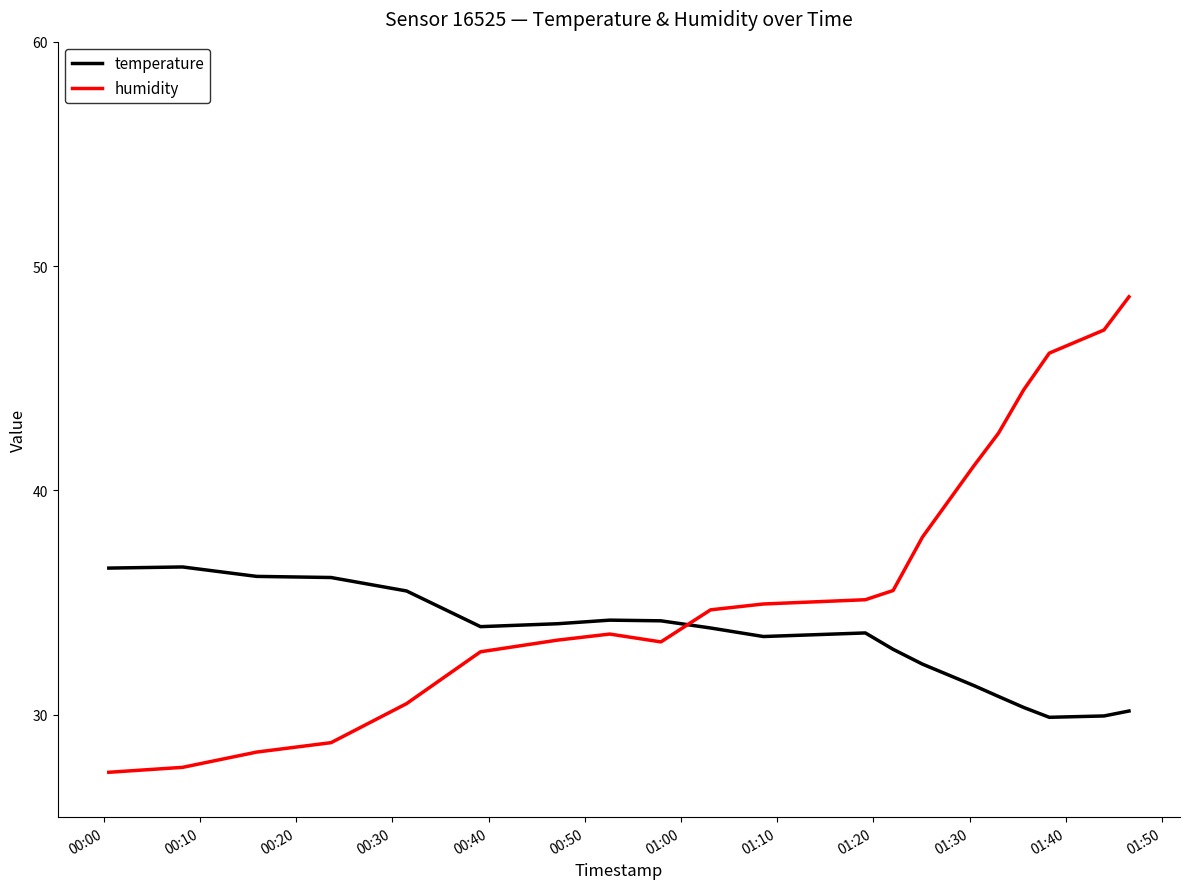

Which series has the widest spread of values?

humidity